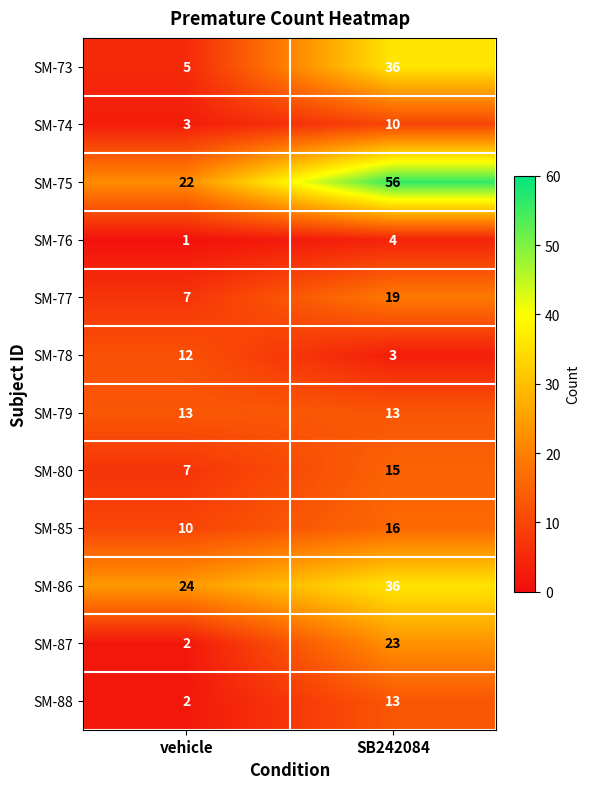

True or false: SM-85 has a value of 3 at SB242084.

False